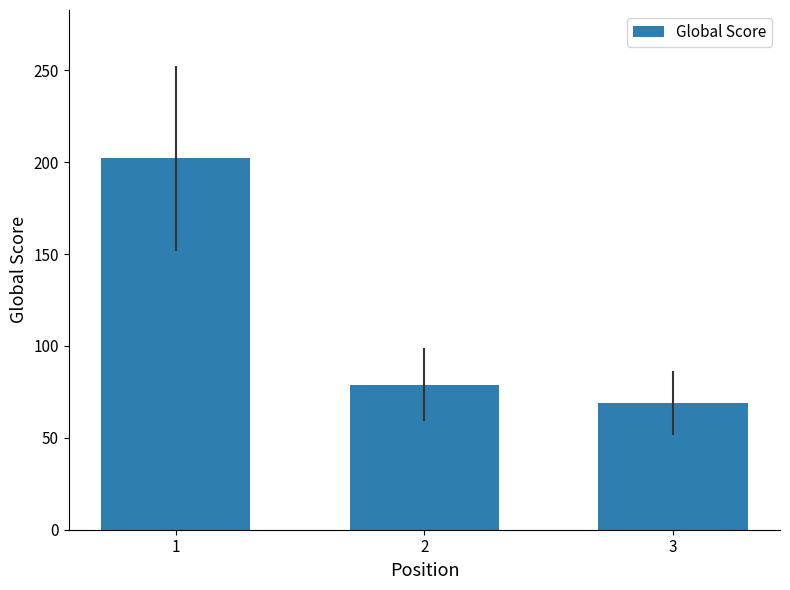

Reading left to right, extract all data points from this chart.

1=202	2=79	3=69